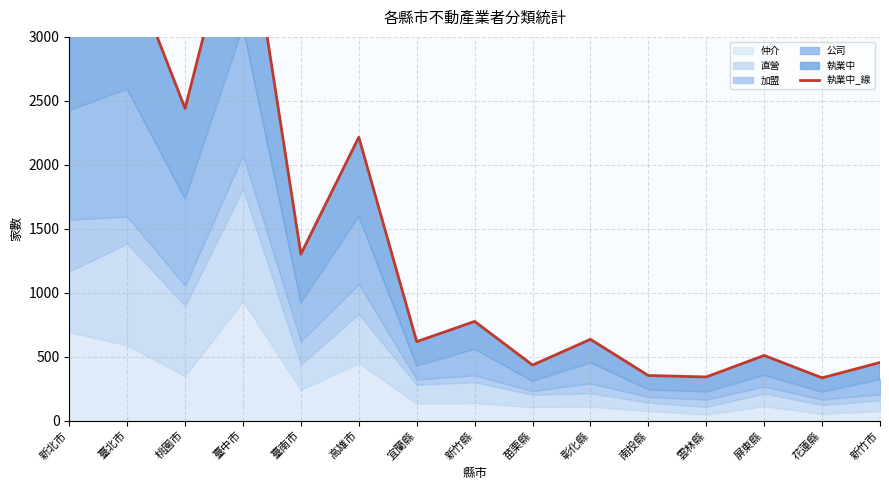

At which label does the data first exceed 636?

新北市